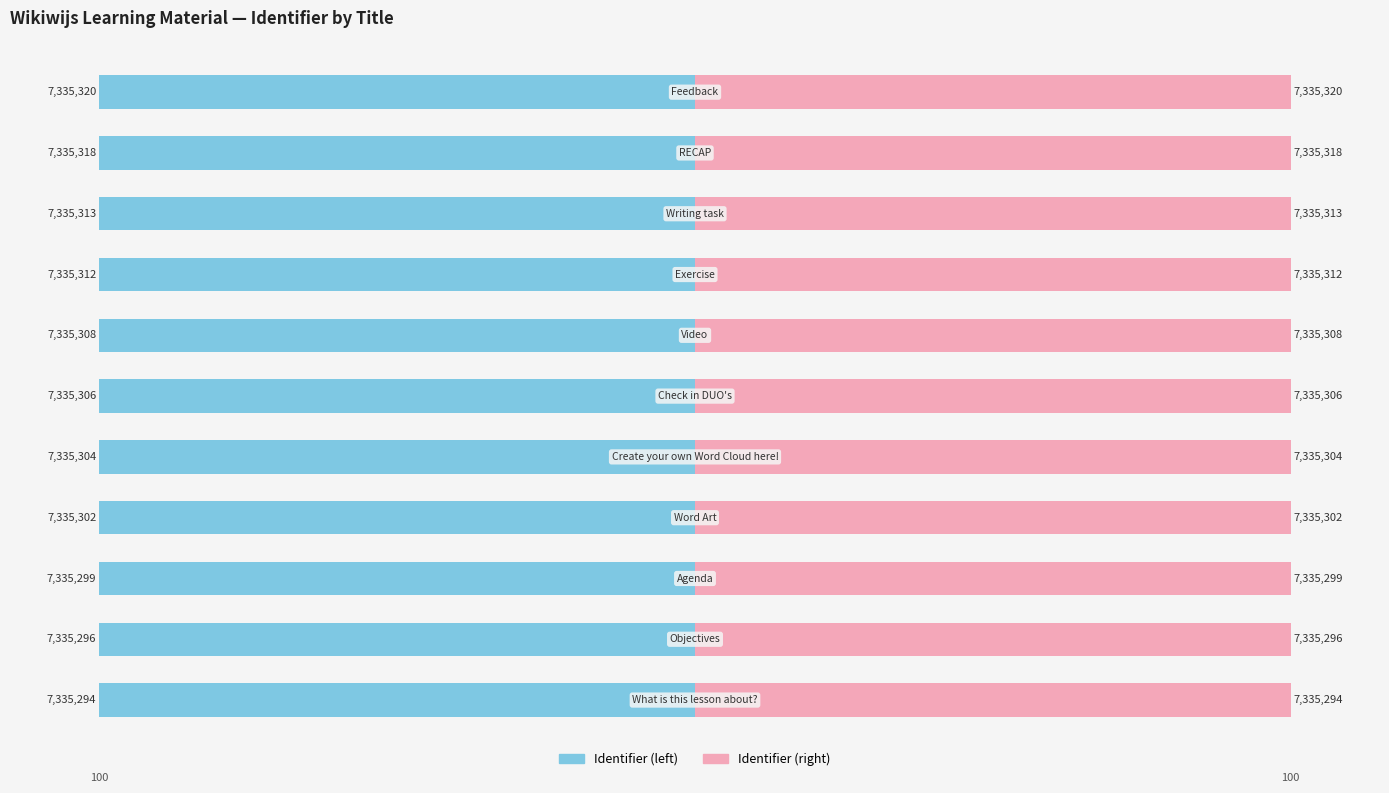

Which series has the largest total across all categories?

Identifier (right)